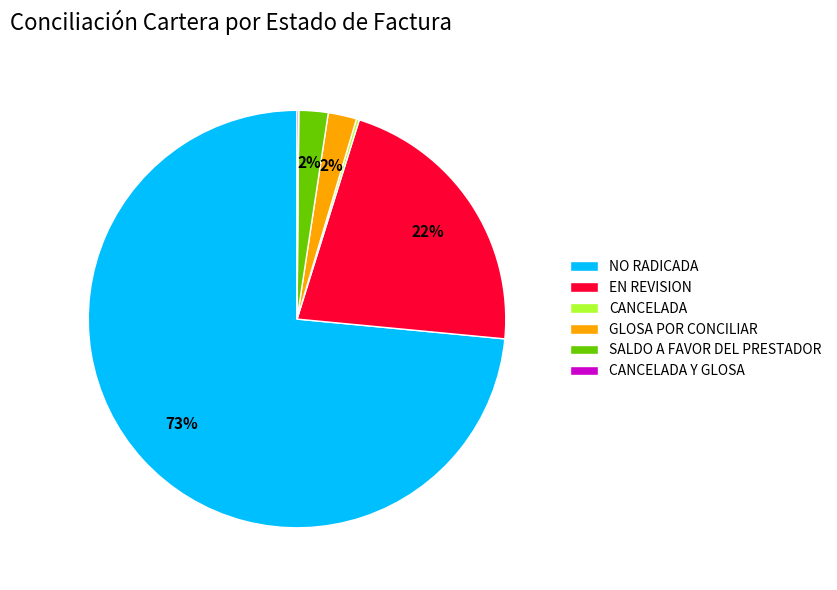

What percentage is the GLOSA POR CONCILIAR slice, to the nearest percent?

2%